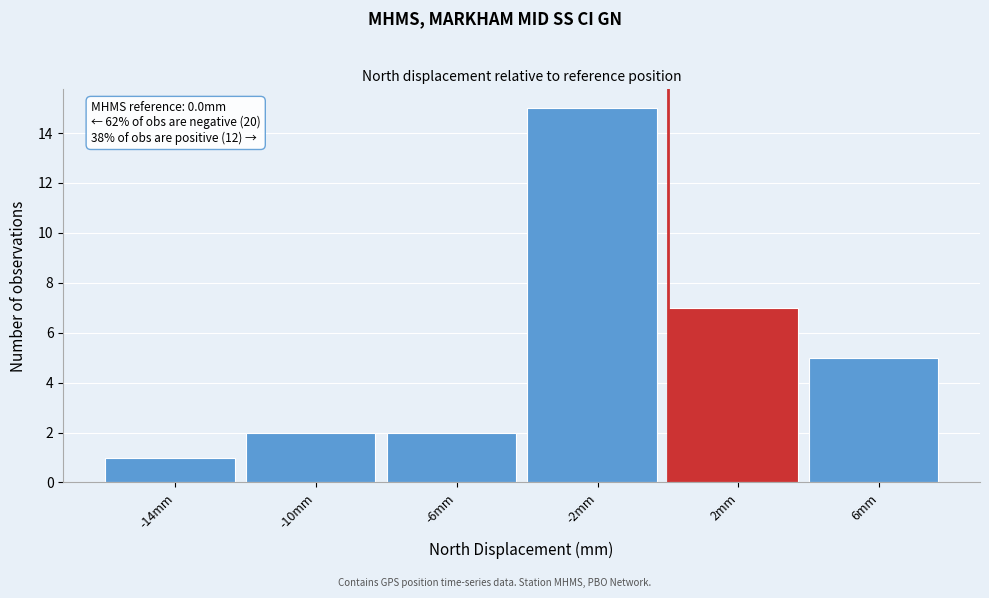

Over which range of the x-axis is the bar tallest?

-4 to 0